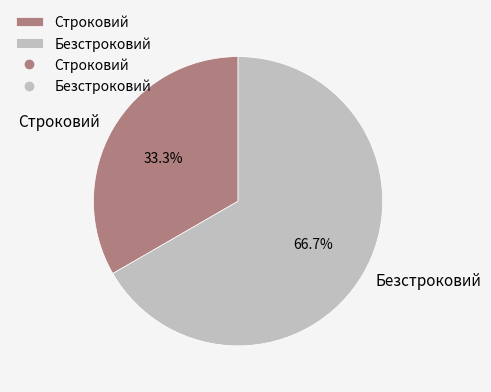

What percentage is NOT represented by Безстроковий?

33.3%